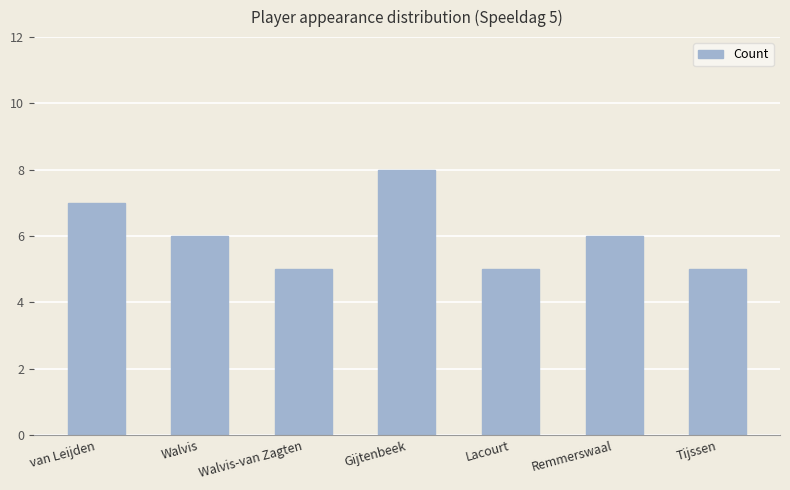

Are the bars horizontal?

No